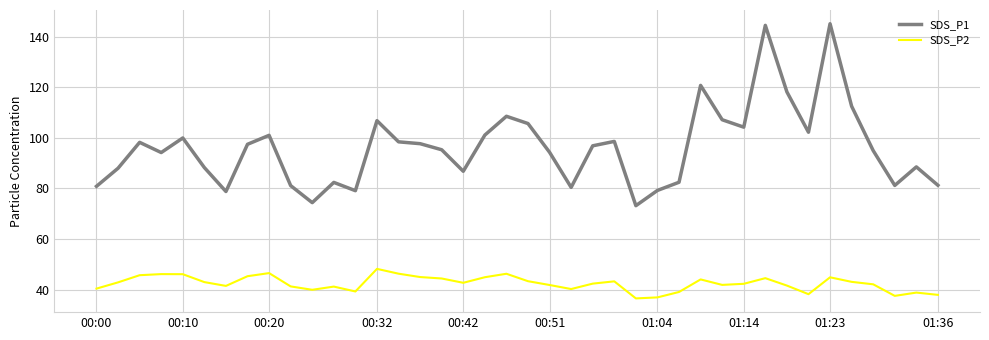

What is the sum of all SDS_P1 values?

3848.6